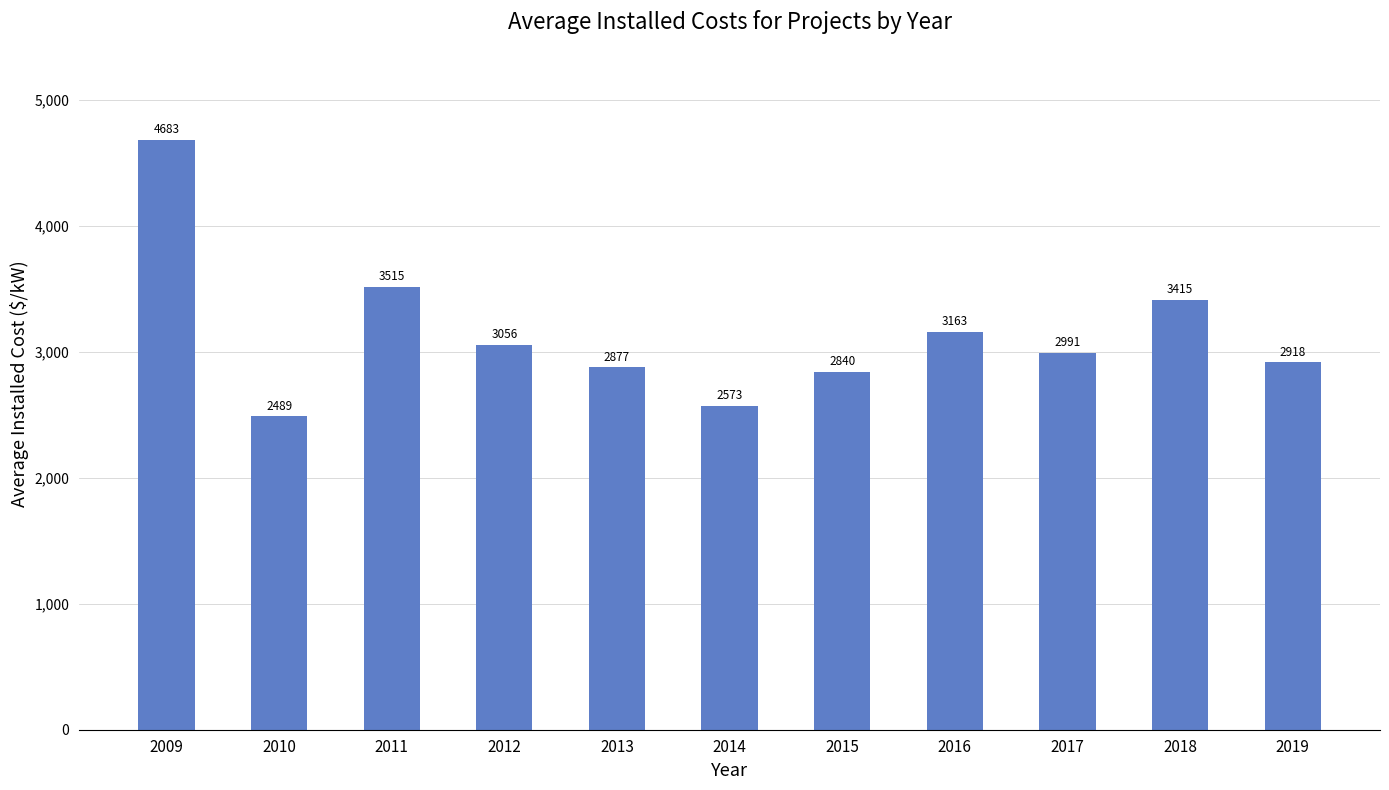

What is the maximum value shown in the chart?

4682.7